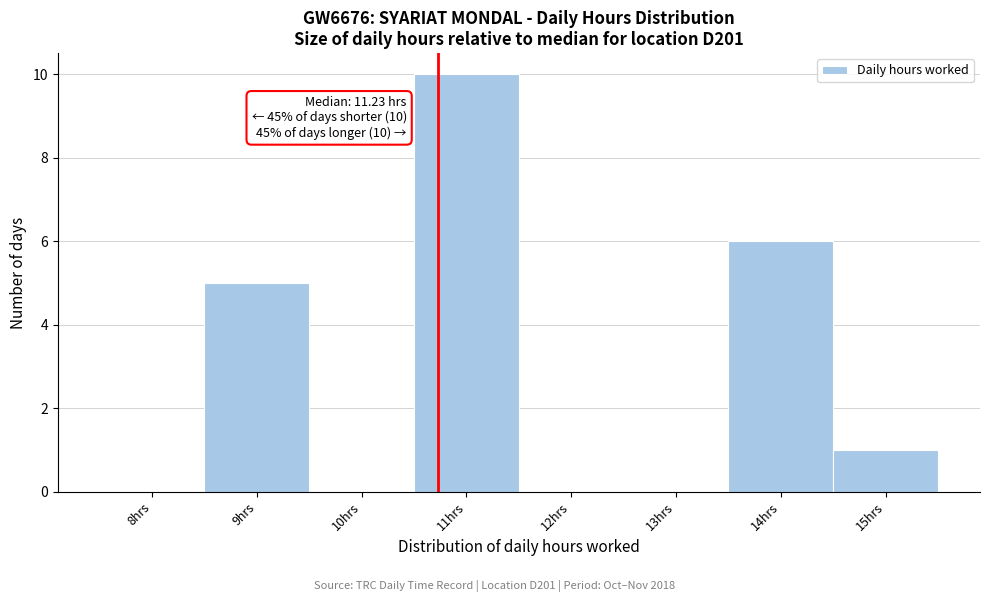

Reading right to left, extract all data points from this chart.

15hrs=1	14hrs=6	13hrs=0	12hrs=0	11hrs=10	10hrs=0	9hrs=5	8hrs=0